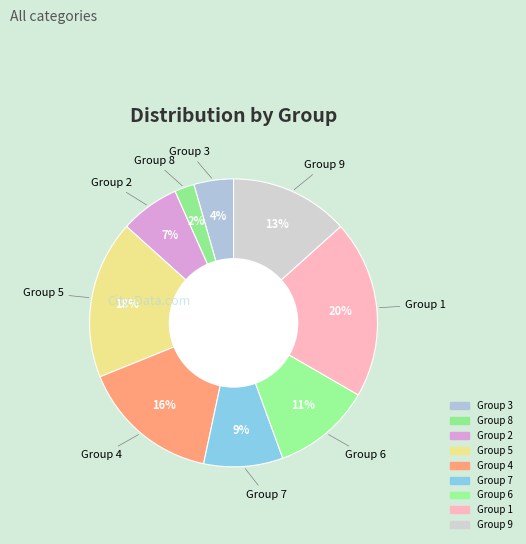

How many slices are in this pie chart?

9